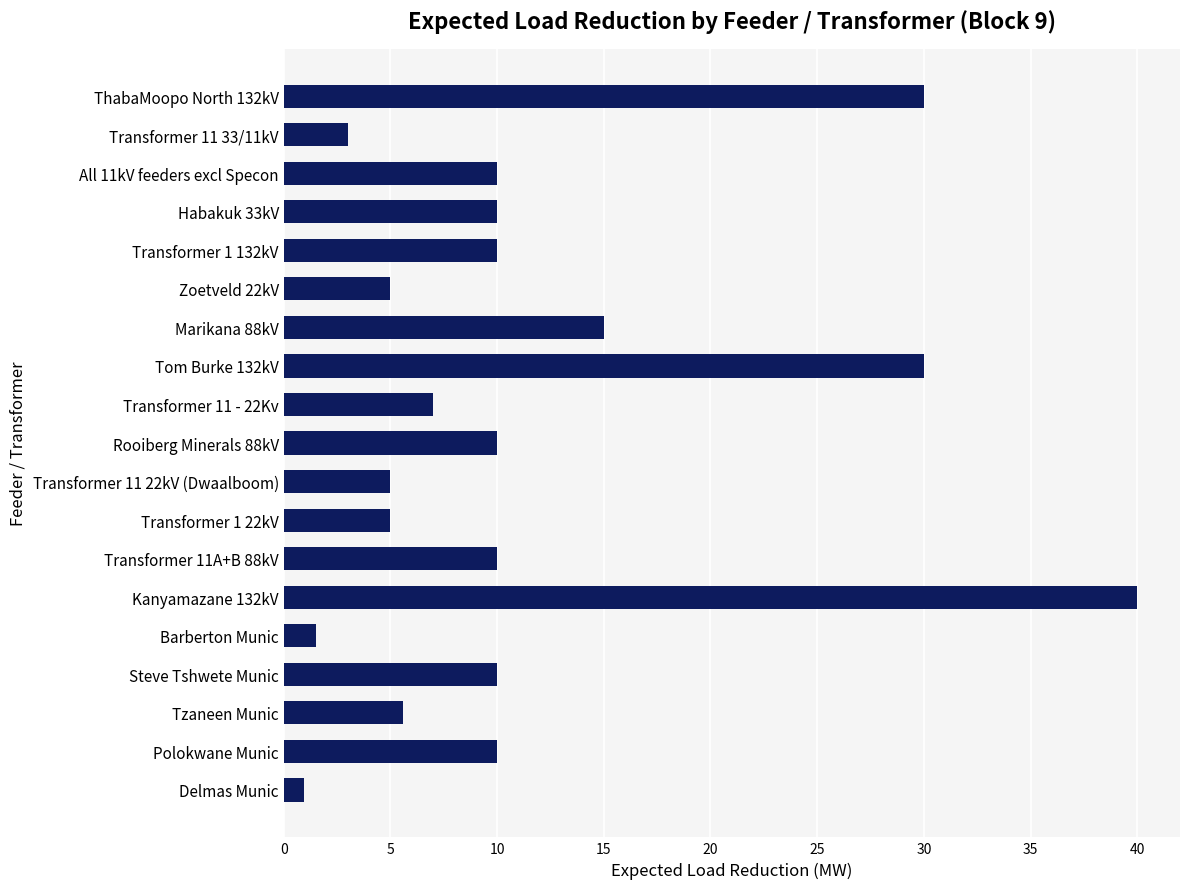

Approximately how many times larger is the value at All 11kV feeders excl Specon compared to Polokwane Munic?

1.0